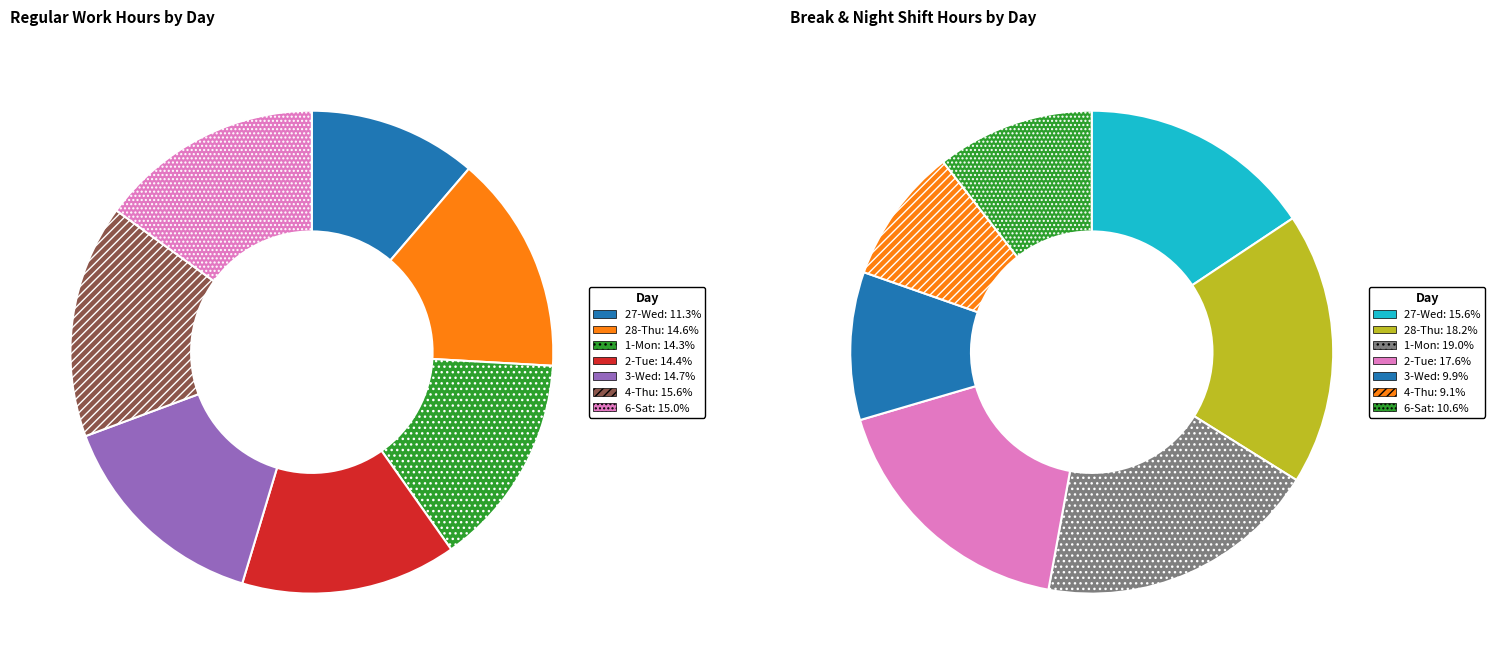

Which category has the biggest portion of the pie?

4-Thu